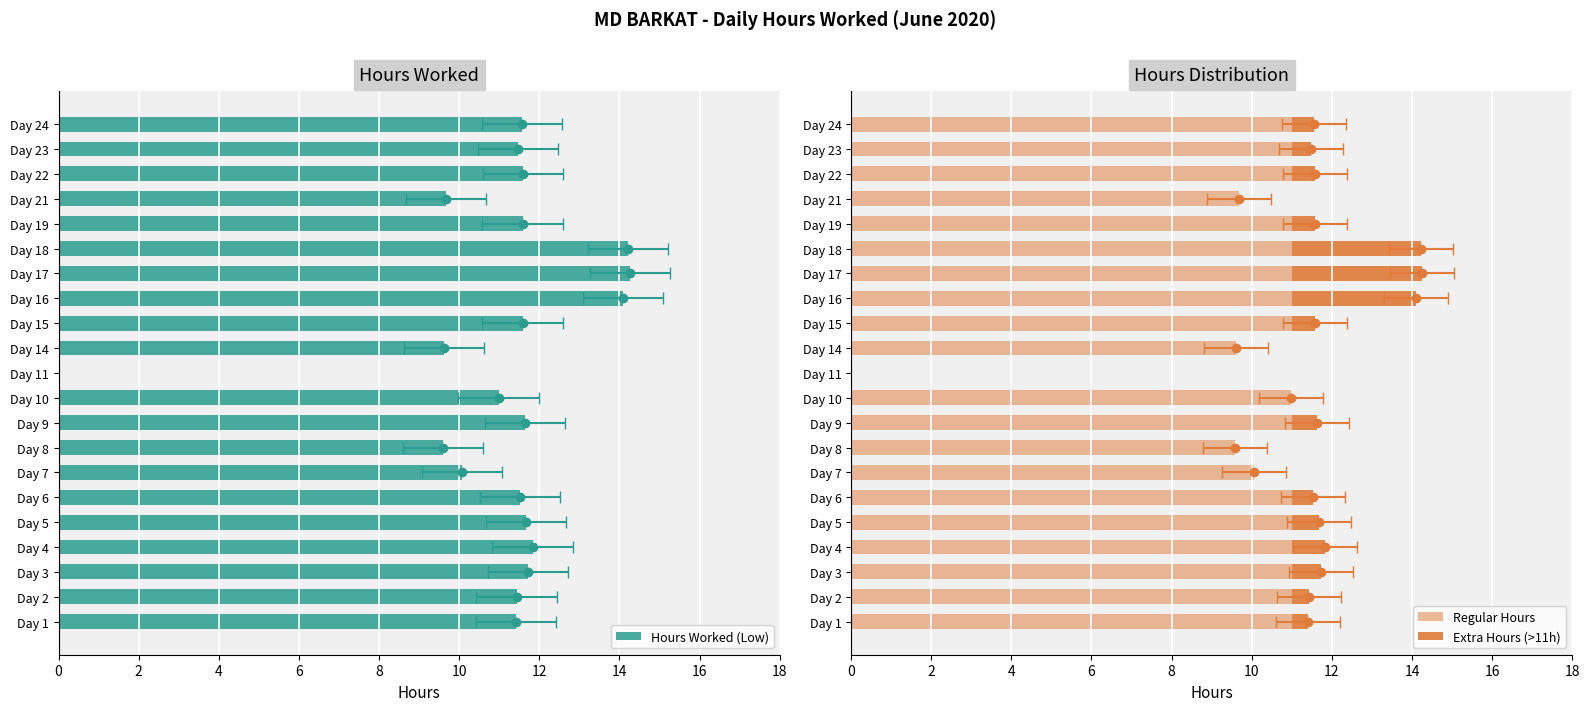

List the series in order of their peak value, lowest first.

Extra Hours (>11h), Regular Hours, Hours Worked (Low)